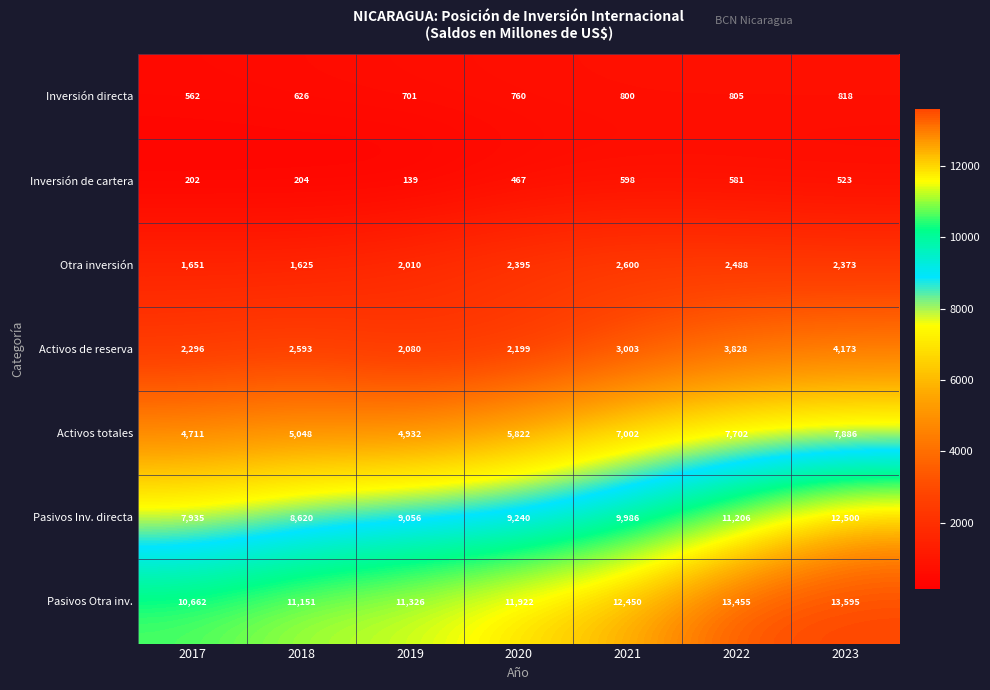

What is the average value of the Pasivos Inv. directa series?

9792